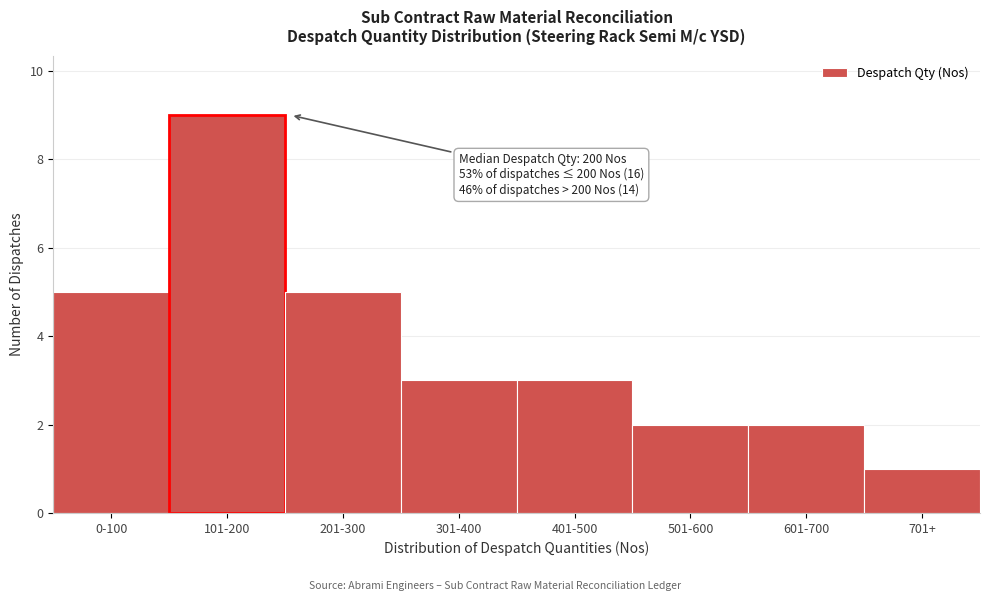

Reading left to right, list all the values displayed in this chart.

0-100=5	101-200=9	201-300=5	301-400=3	401-500=3	501-600=2	601-700=2	701+=1